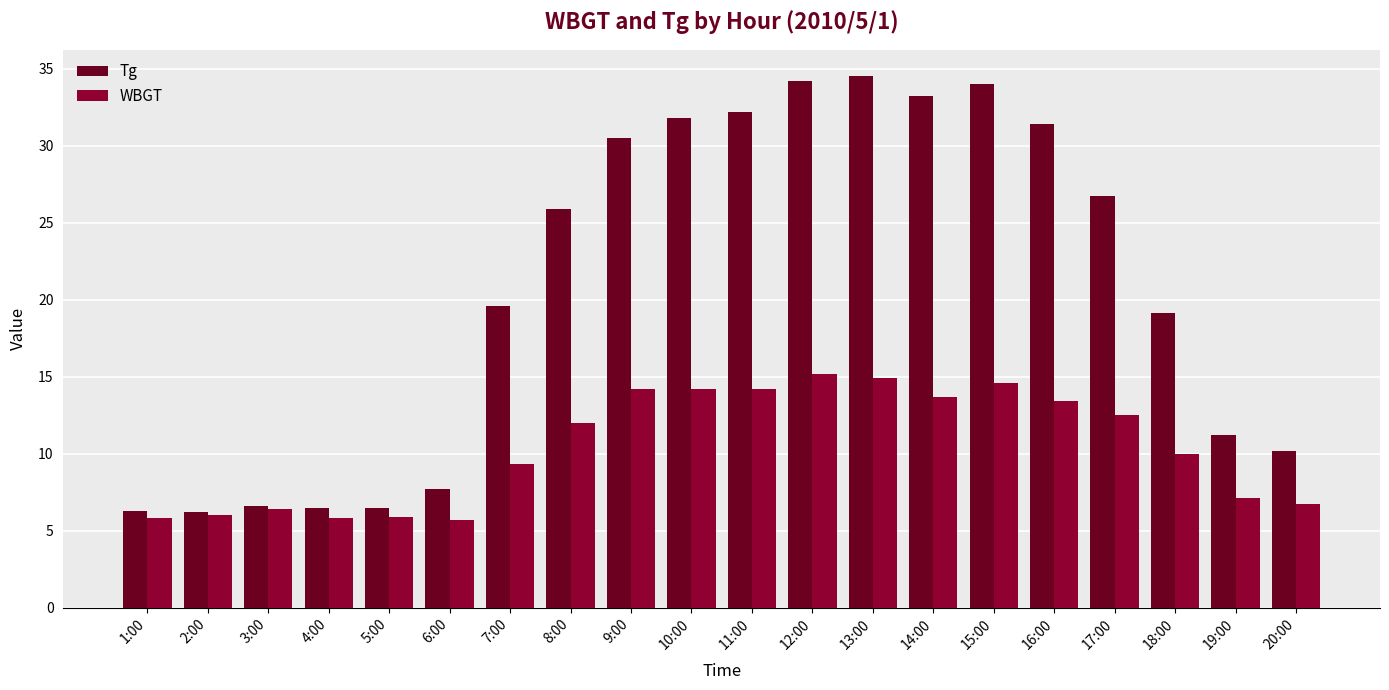

At which label does Tg reach its peak?

13:00